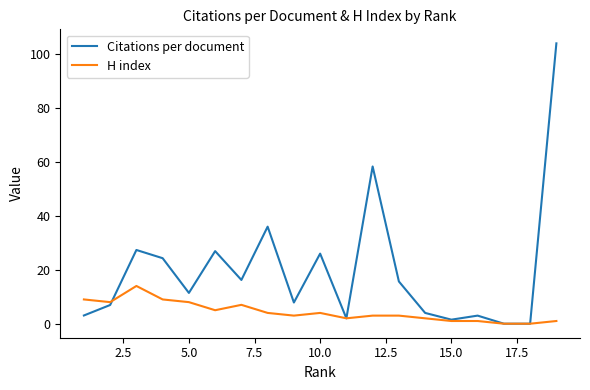

Which series has the largest total across all categories?

Citations per document